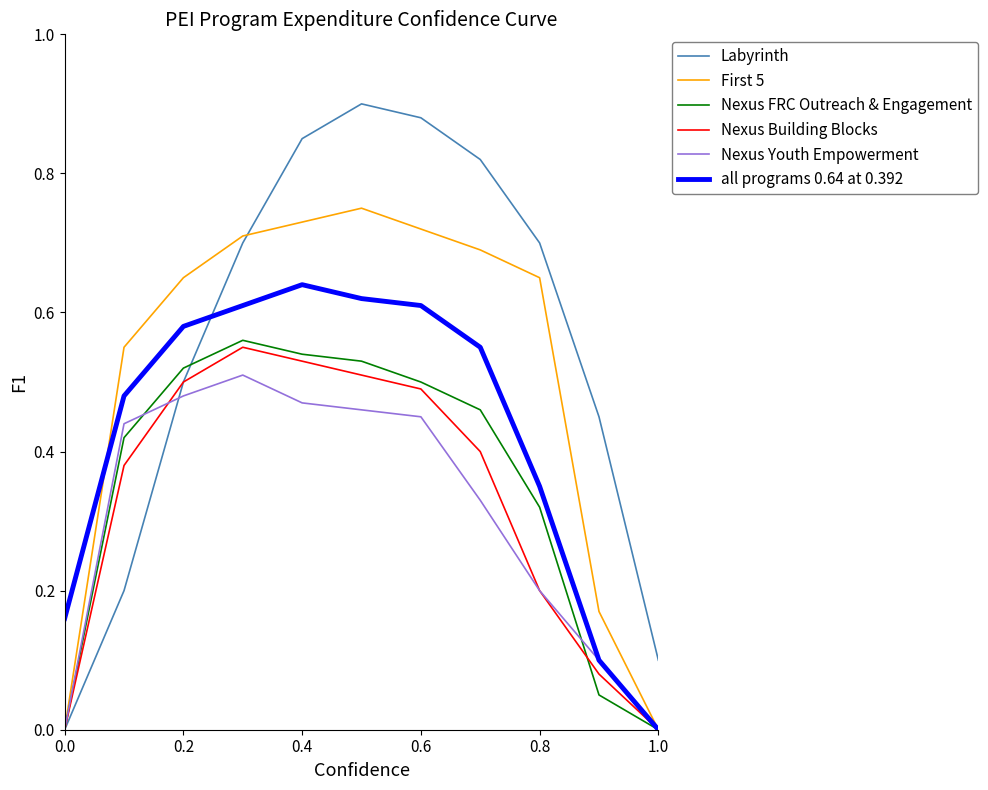

Which series has the largest total across all categories?

Labyrinth